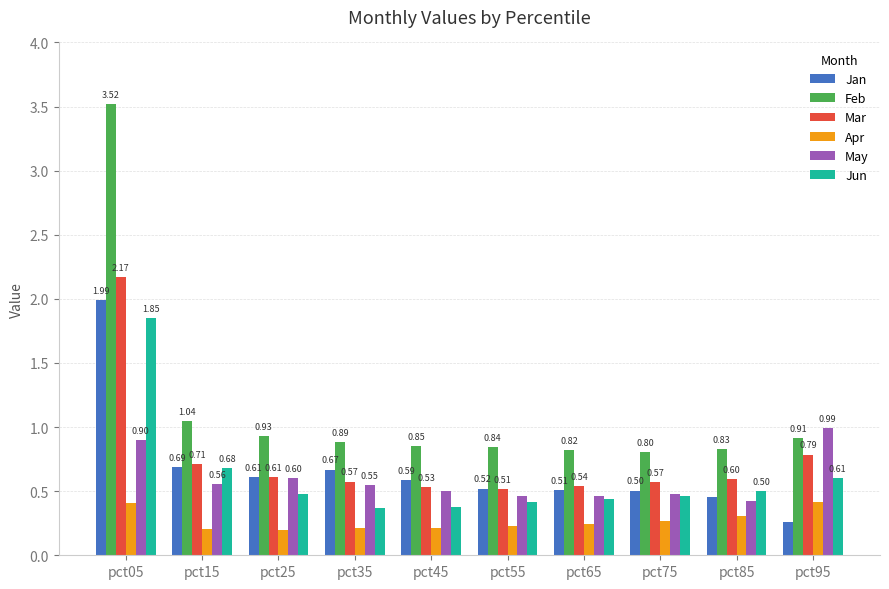

What are all the series names shown in the legend?

Jan, Feb, Mar, Apr, May, Jun